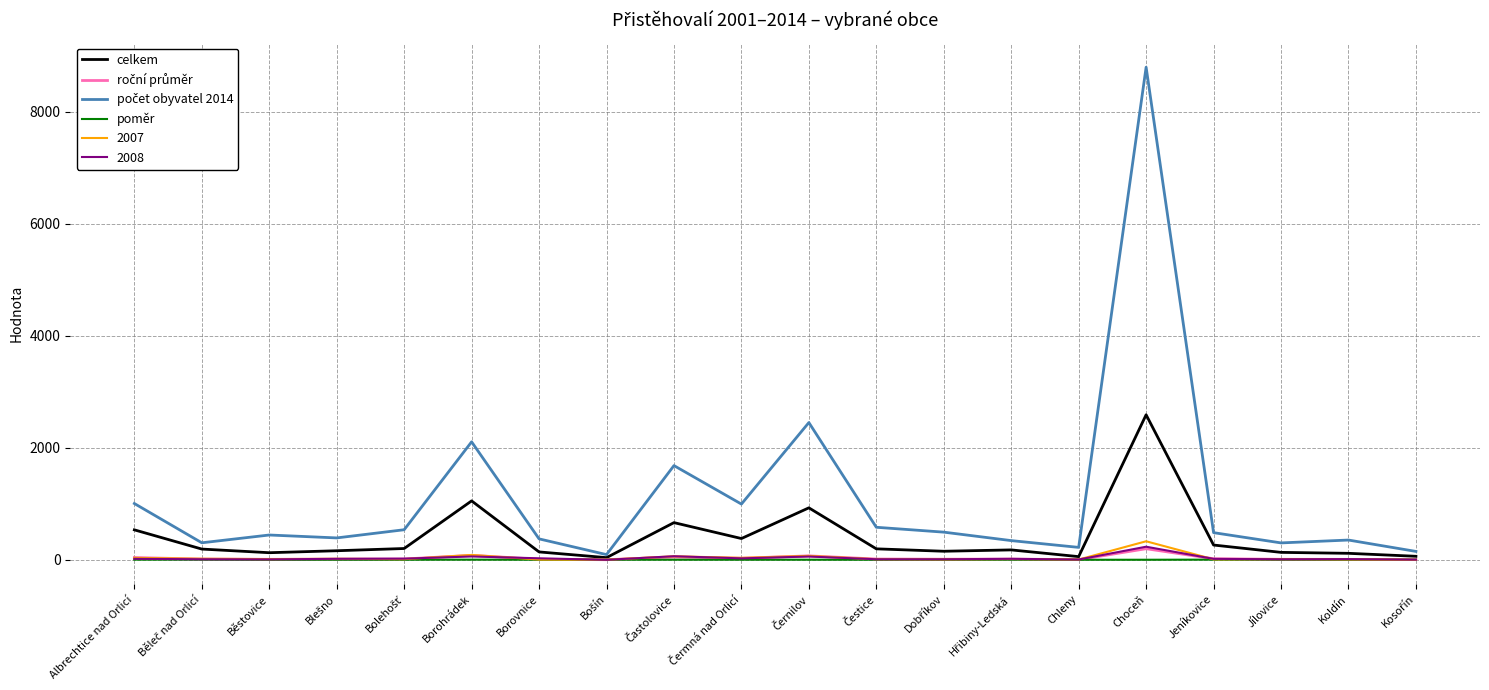

What is the maximum value for 2008?

235.0